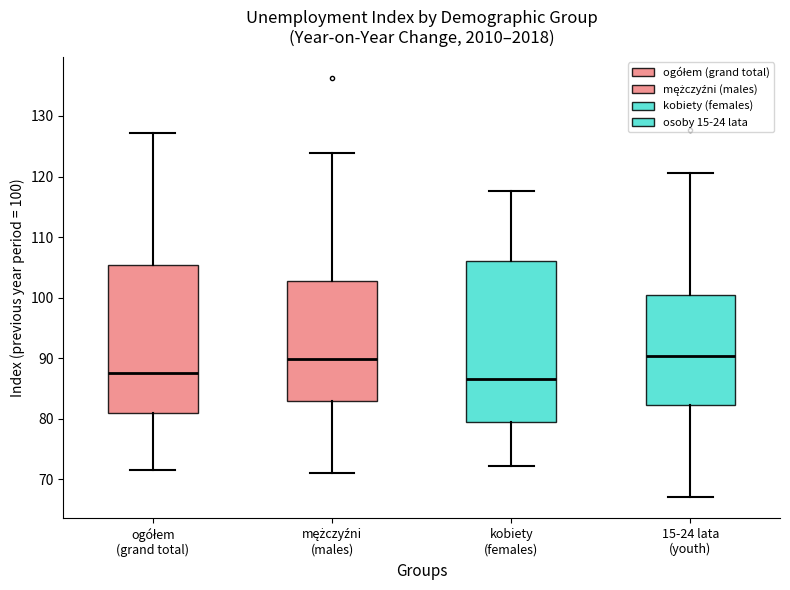

Reading left to right, transcribe this box plot: for each box, give where its median line is, the range the box spans, and where its two whiskers end, as read against the y-axis. The values are not printed on the chart, so give them approximately, as read against the axis.

ogółem (grand total): median 88, box 81 to 105, whiskers 72 to 127
mężczyźni (males): median 90, box 83 to 103, whiskers 71 to 124
kobiety (females): median 87, box 79 to 106, whiskers 72 to 118
15-24 lata (youth): median 90, box 82 to 100, whiskers 67 to 121